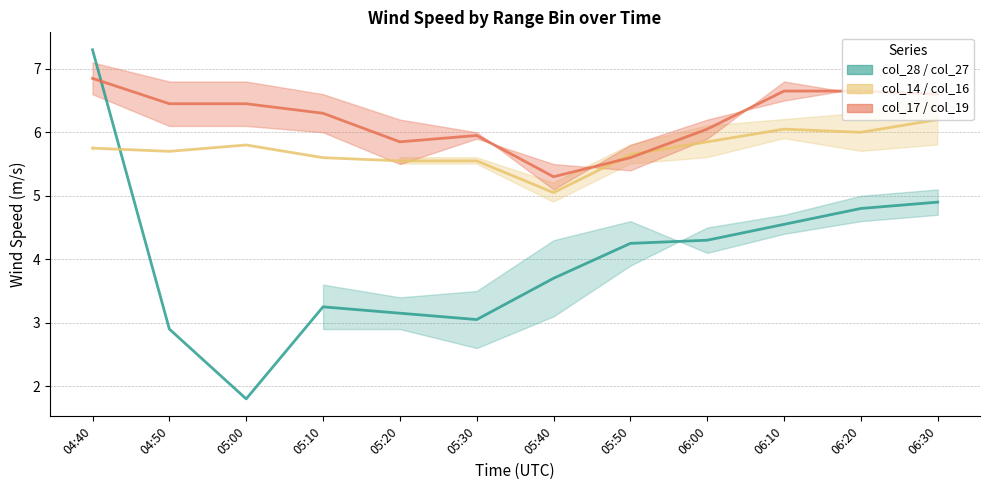

True or false: col_28 / col_27 (mid) has a value of 1.7 at 05:50.

False